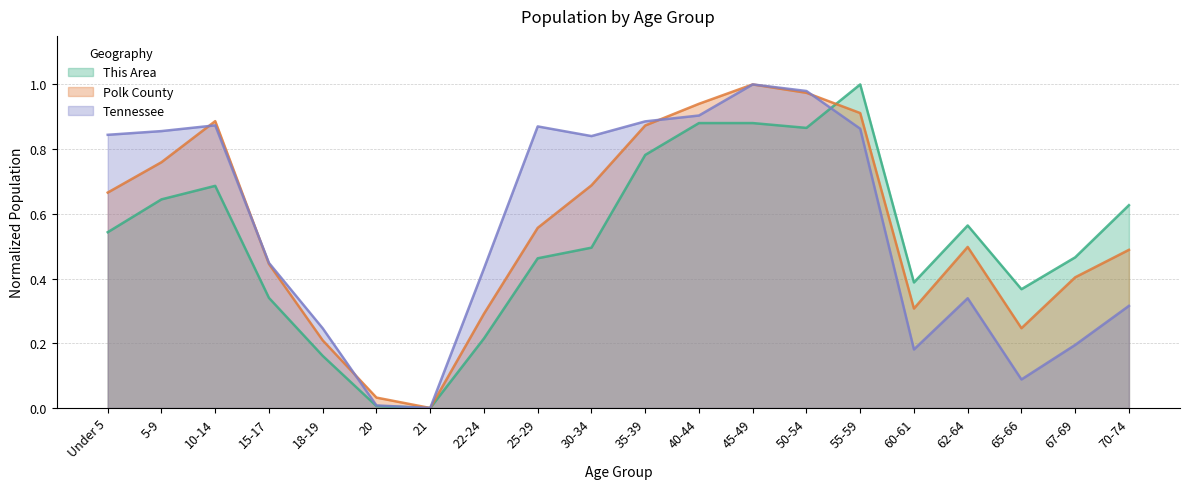

What position from the left is 25-29?

9